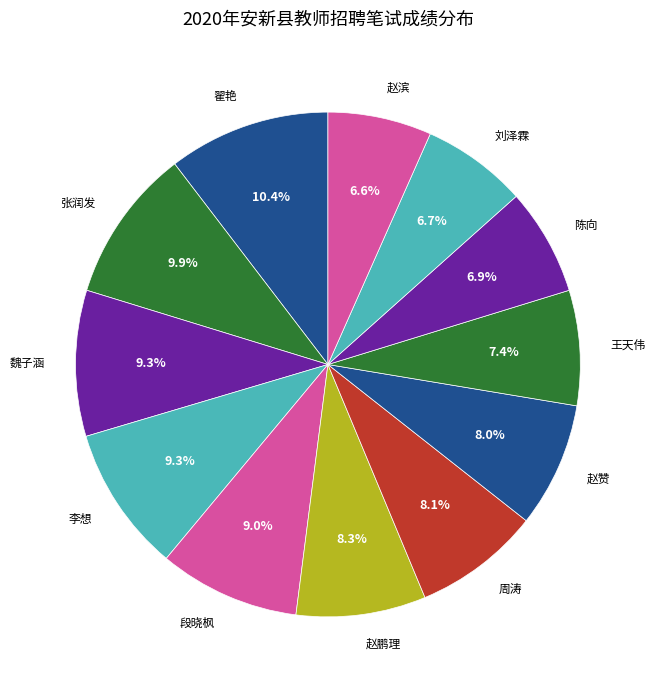

To the nearest percent, what percentage of the pie is 张润发?

10%